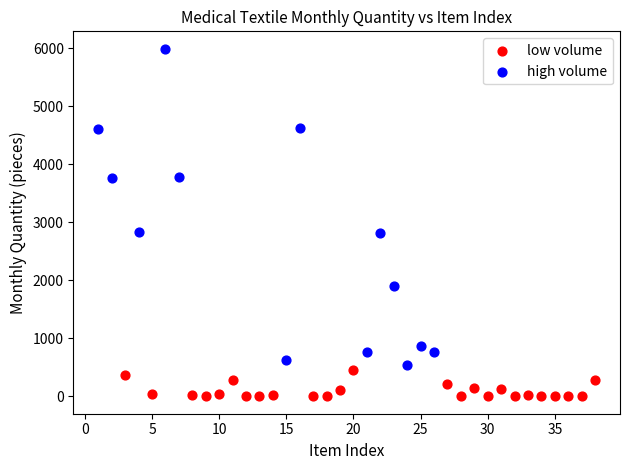

Which series contains the highest Y value?

high volume